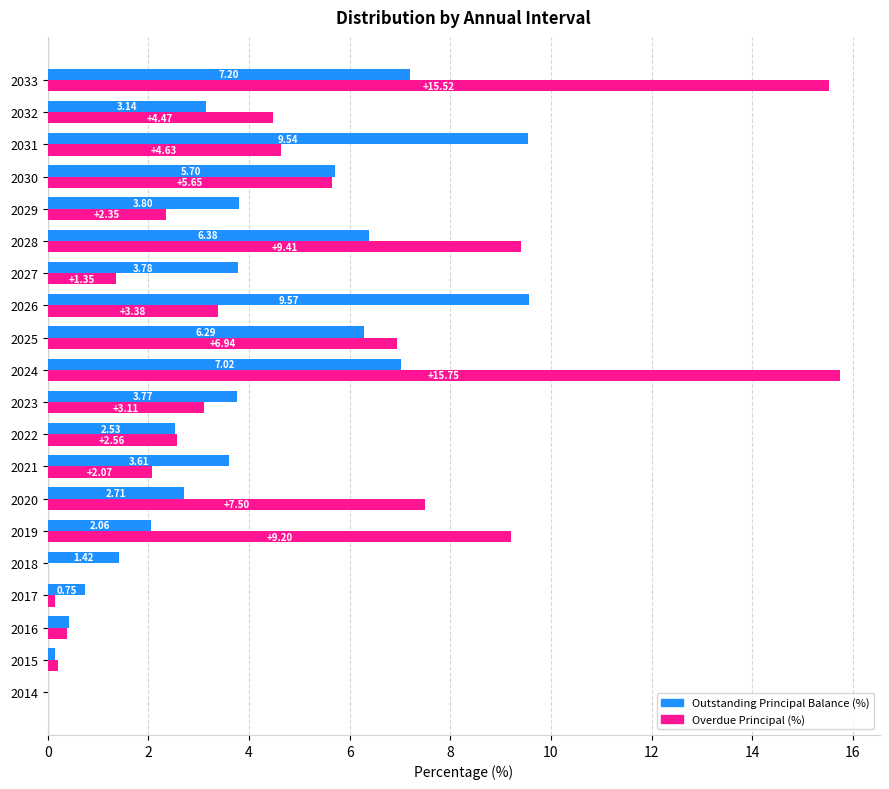

Between 2023 and 2024, which series saw the biggest shift?

Overdue Principal (%)